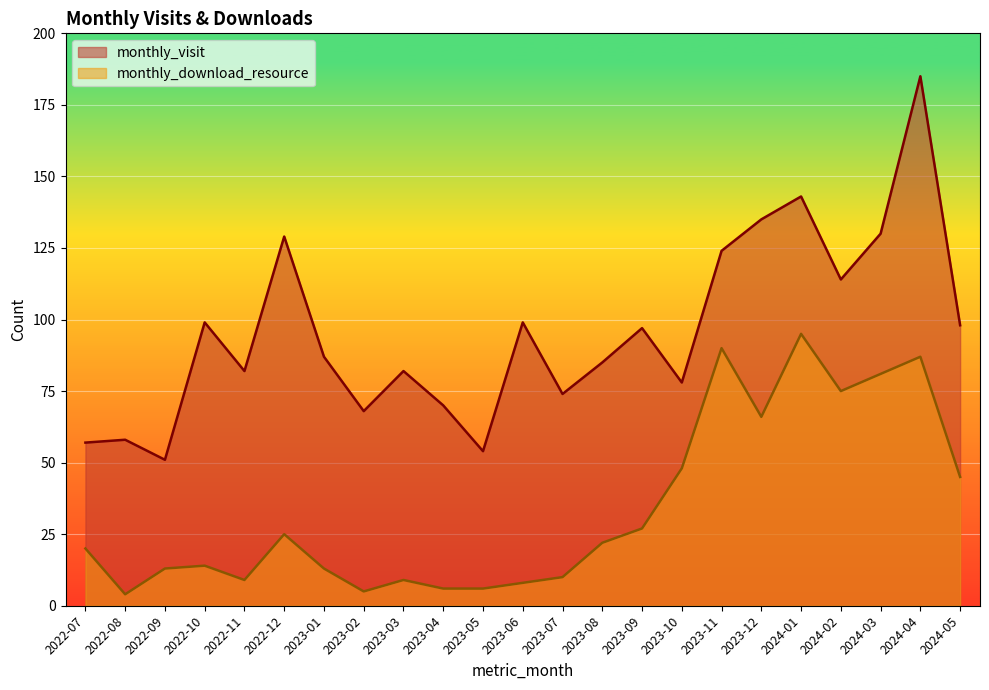

What is the total value across all series at 2024-03?

211